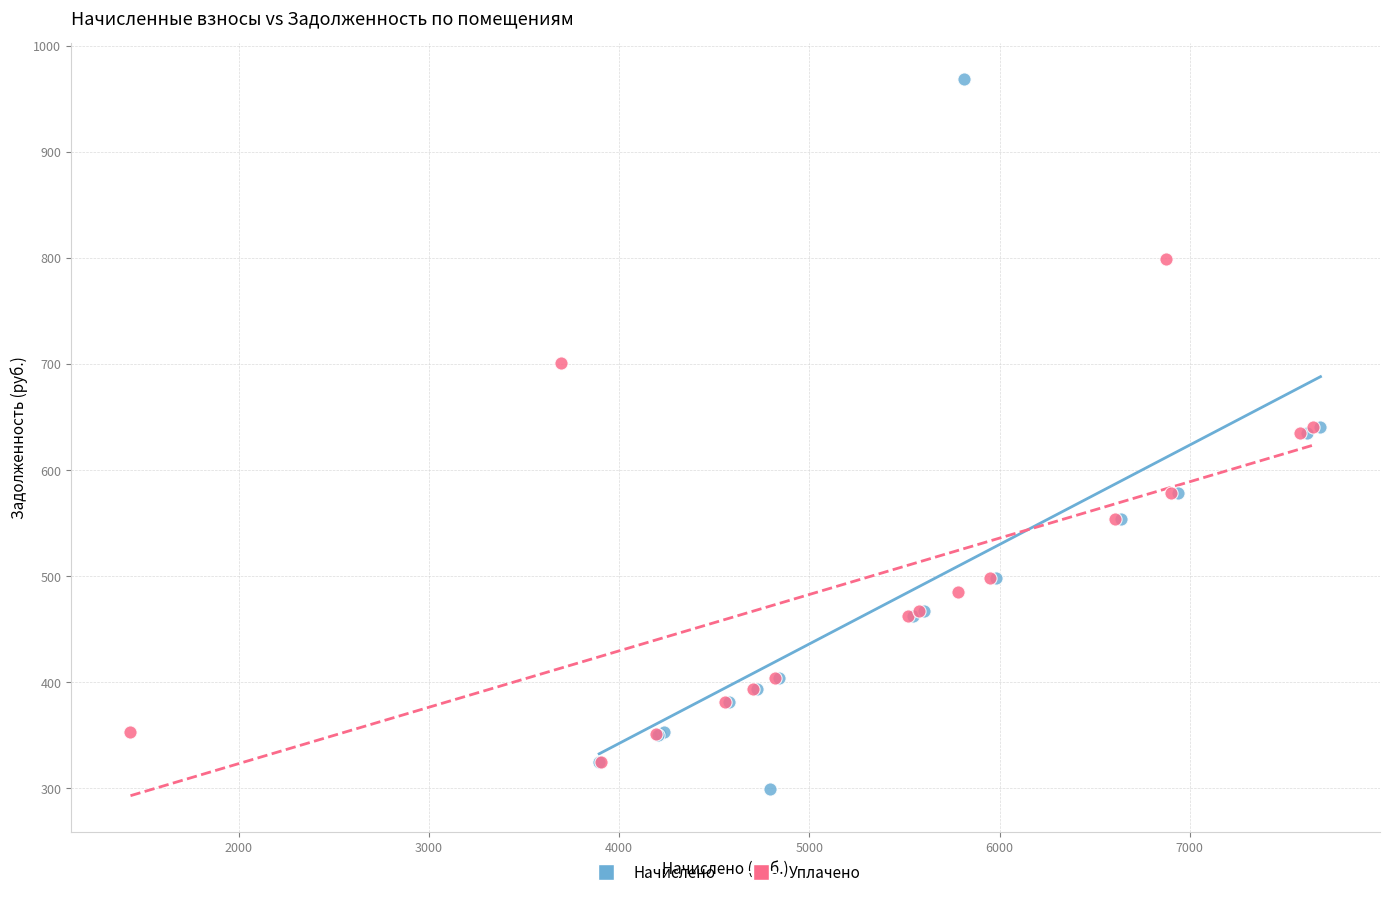

Which series has the largest Y range (max minus min)?

Начислено